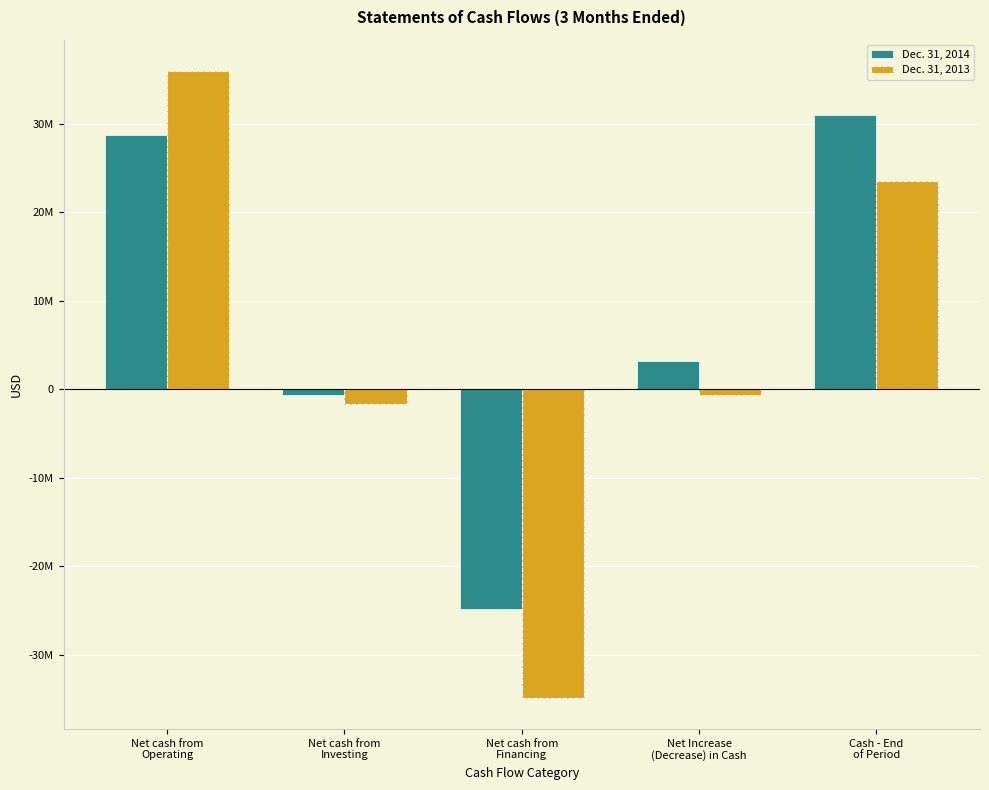

What are all the series names shown in the legend?

Dec. 31, 2014, Dec. 31, 2013